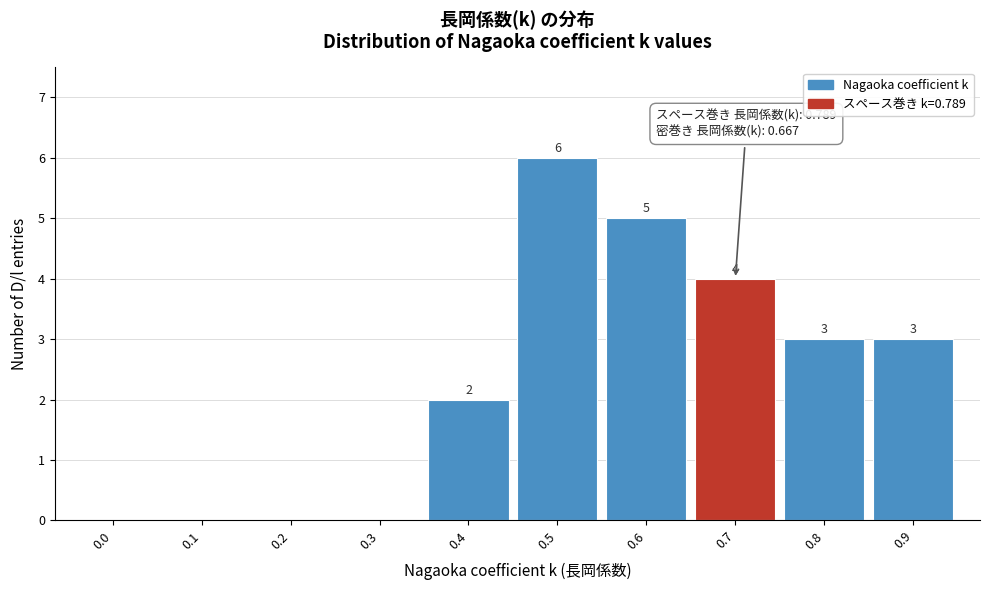

Reading left to right, what are all the values shown in this chart?

0.0=0	0.1=0	0.2=0	0.3=0	0.4=2	0.5=6	0.6=5	0.7=4	0.8=3	0.9=3